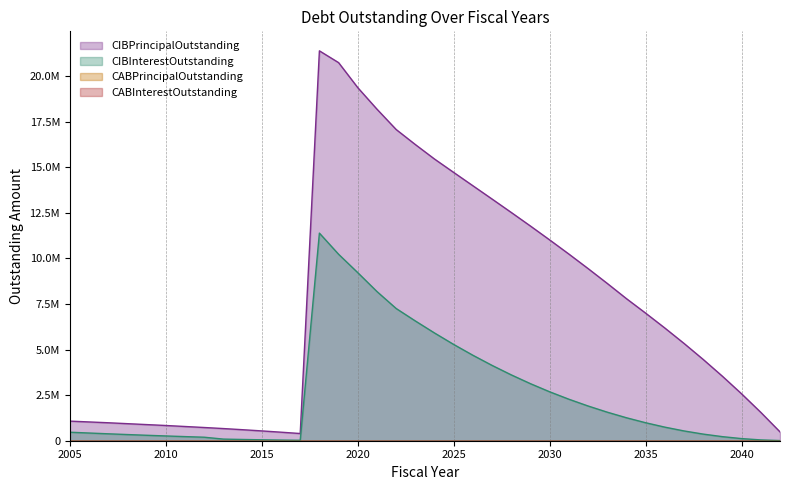

At how many categories does at least one series exceed 11061635?

12